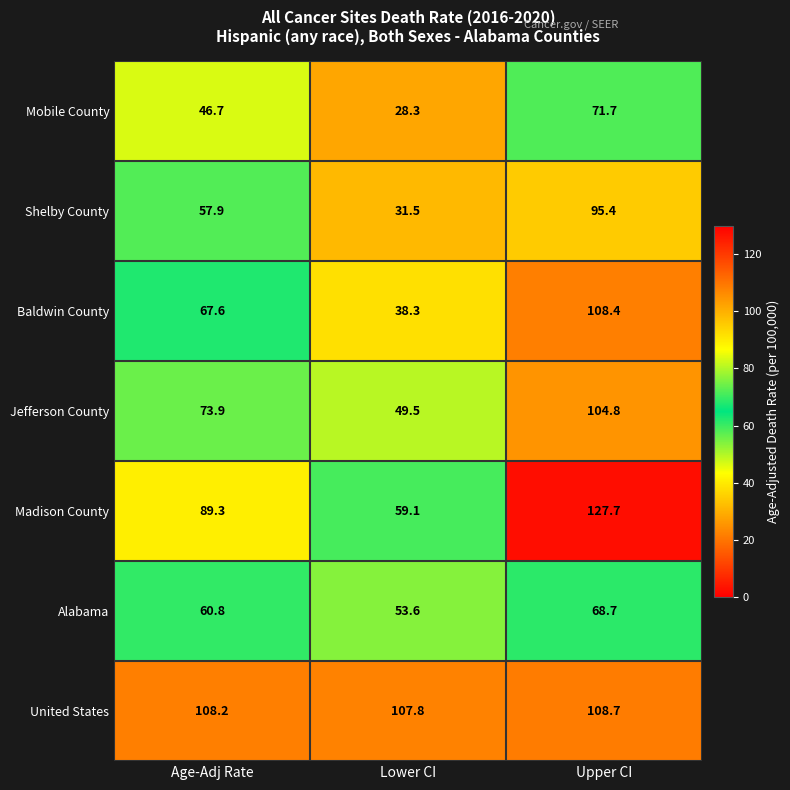

Rank the series at Age-Adj Rate from highest to lowest value.

United States, Madison County, Jefferson County, Baldwin County, Alabama, Shelby County, Mobile County